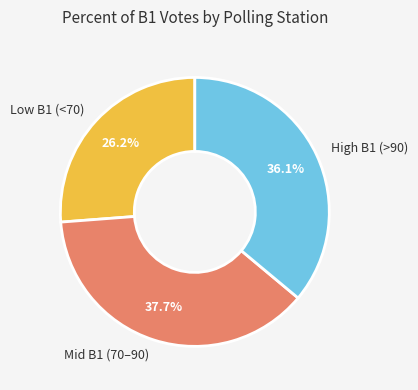

To the nearest percent, what is the average slice percentage?

33%